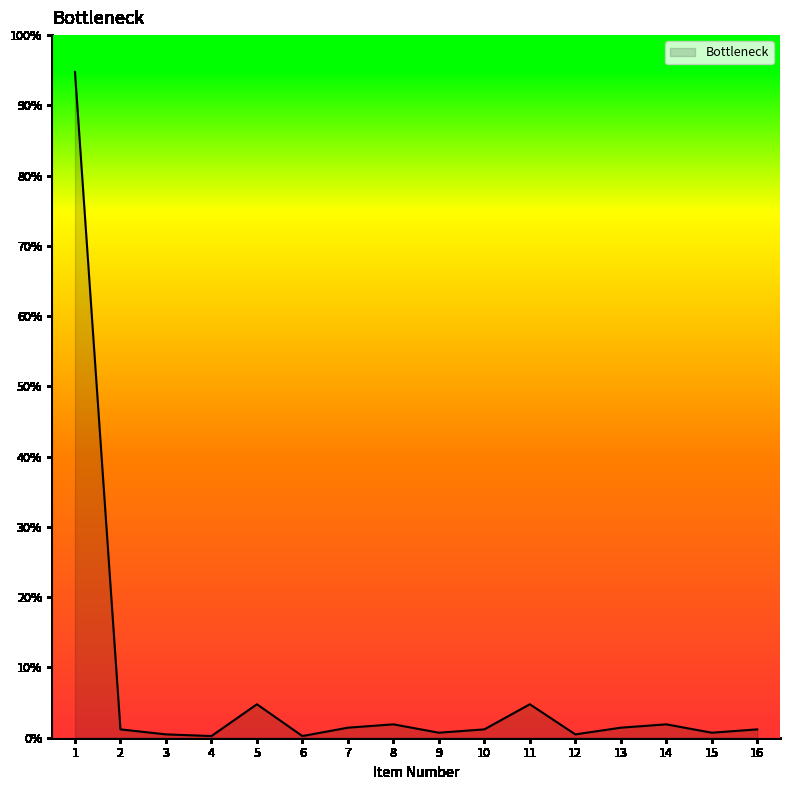

Which has a higher value, 6 or 1?

1